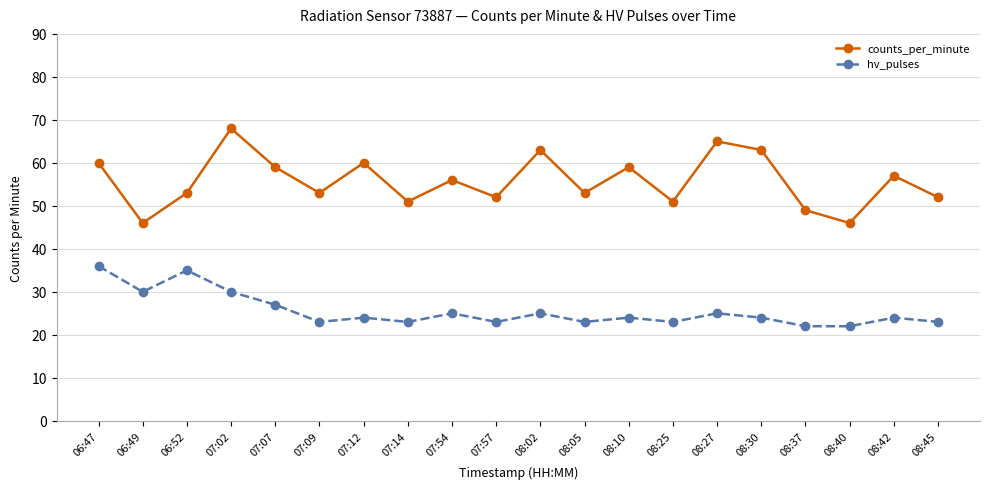

True or false: counts_per_minute and hv_pulses intersect in this chart.

False